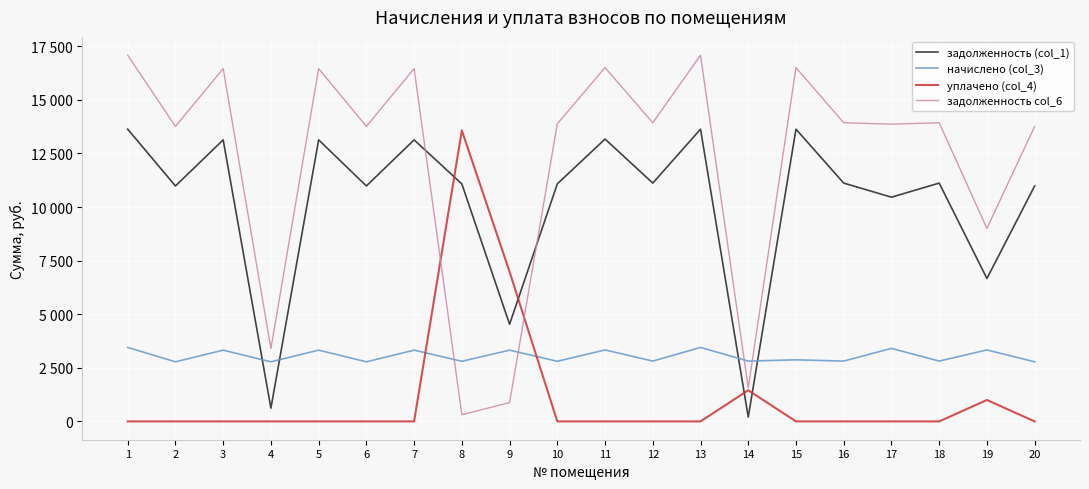

Is the value of уплачено (col_4) at 19 greater than the value of задолженность col_6 at 17?

No